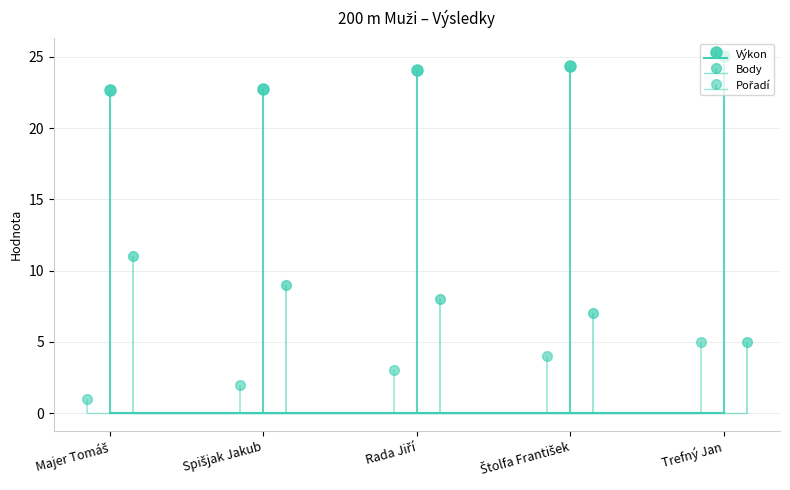

Reading left to right, what are all the values shown in this chart?

Pořadí: 1.0	2.0	3.0	4.0	5.0
Výkon: 22.7	22.8	24.1	24.4	25.1
Body: 11.0	9.0	8.0	7.0	5.0